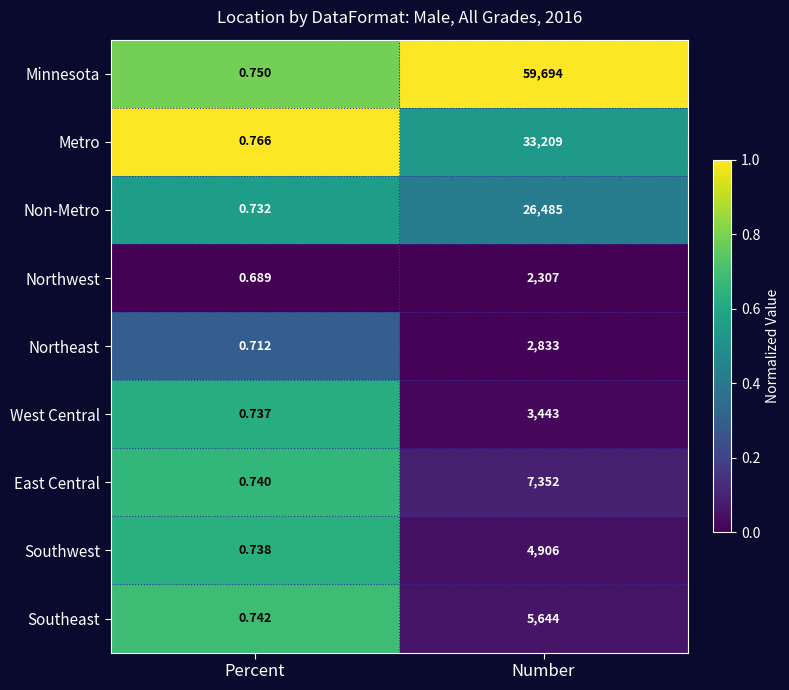

Between Percent and Number, which series saw the biggest shift?

Minnesota